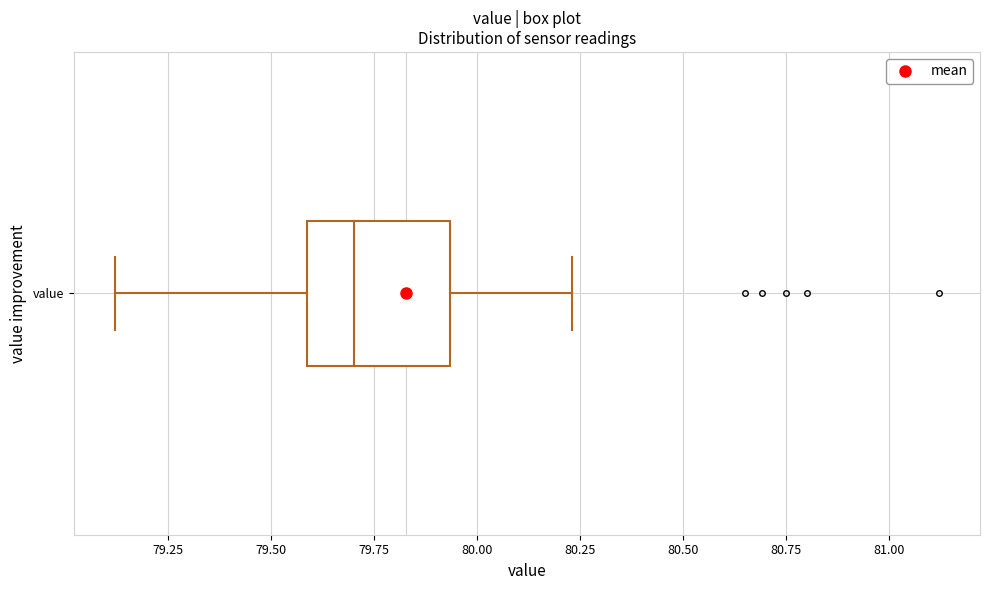

Read this box plot against the x-axis: the position of the median line, the range covered by the box, and the ends of both whiskers. The values are not printed on the chart, so give them approximately, as read against the axis.

median 79.70, box 79.60 to 79.95, whiskers 79.10 to 80.25